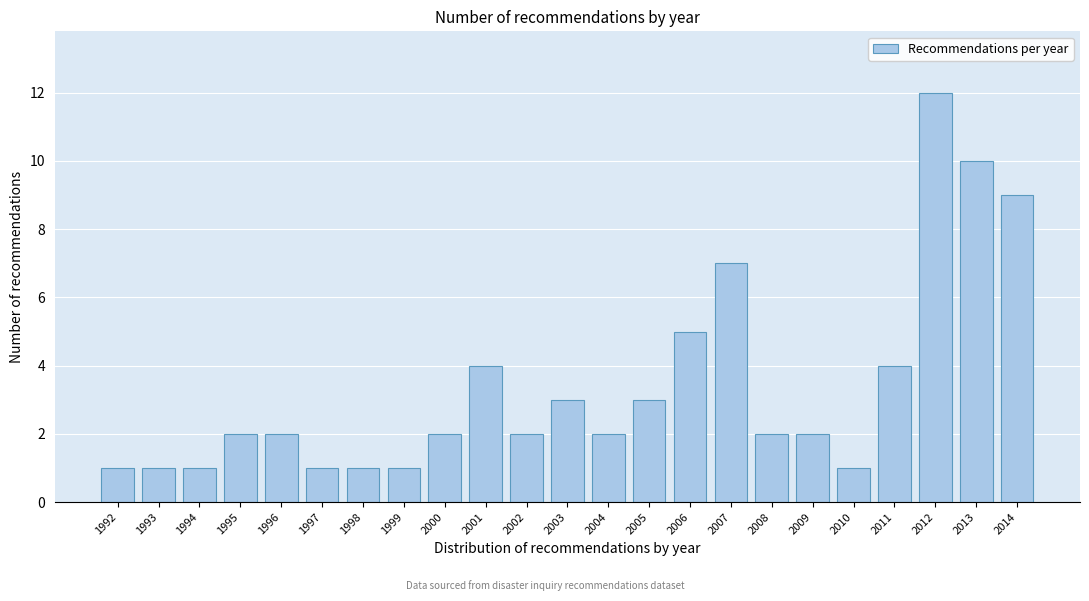

Reading right to left, list all the values displayed in this chart.

9	10	12	4	1	2	2	7	5	3	2	3	2	4	2	1	1	1	2	2	1	1	1